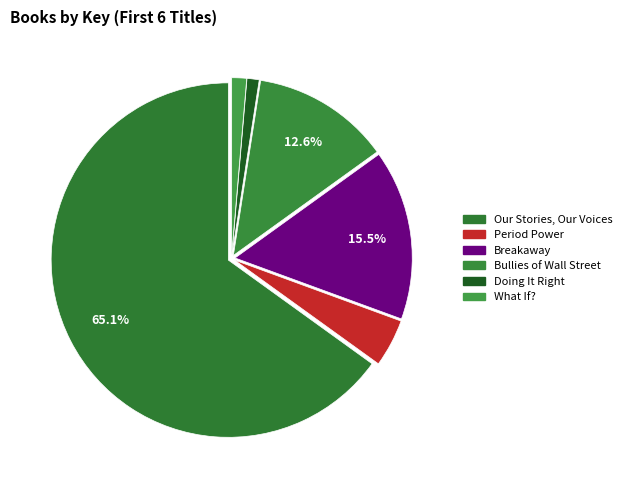

Which slice is the smallest?

Doing It Right